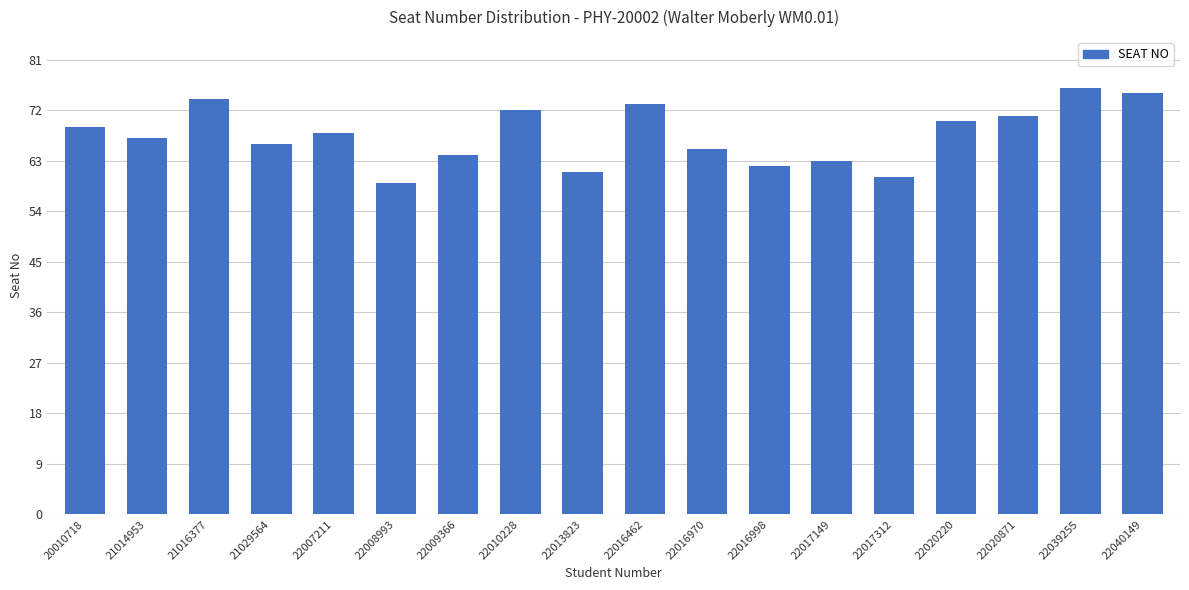

True or false: the data shows 127 at 22016462.

False